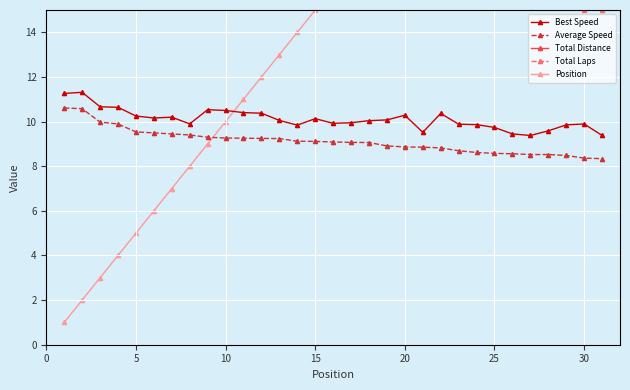

What is the maximum value for Total Distance?

26.6